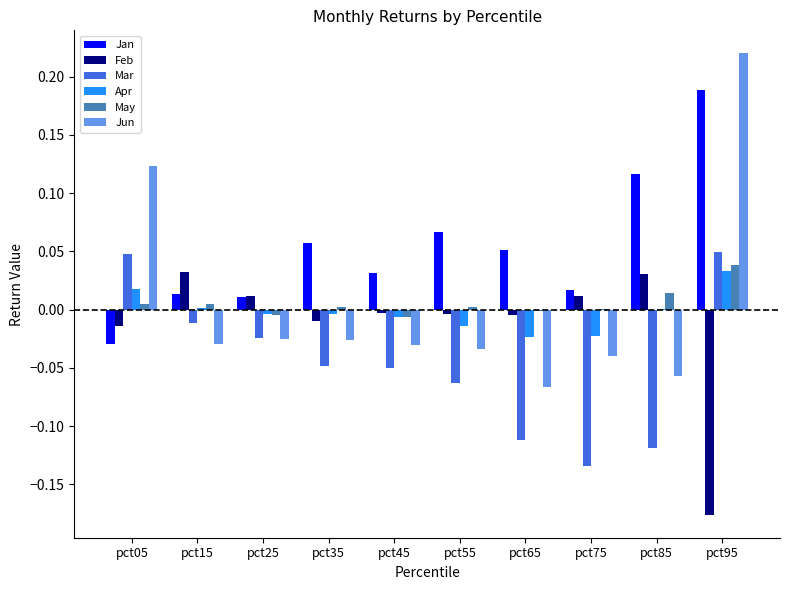

What are all the series names shown in the legend?

Jan, Feb, Mar, Apr, May, Jun